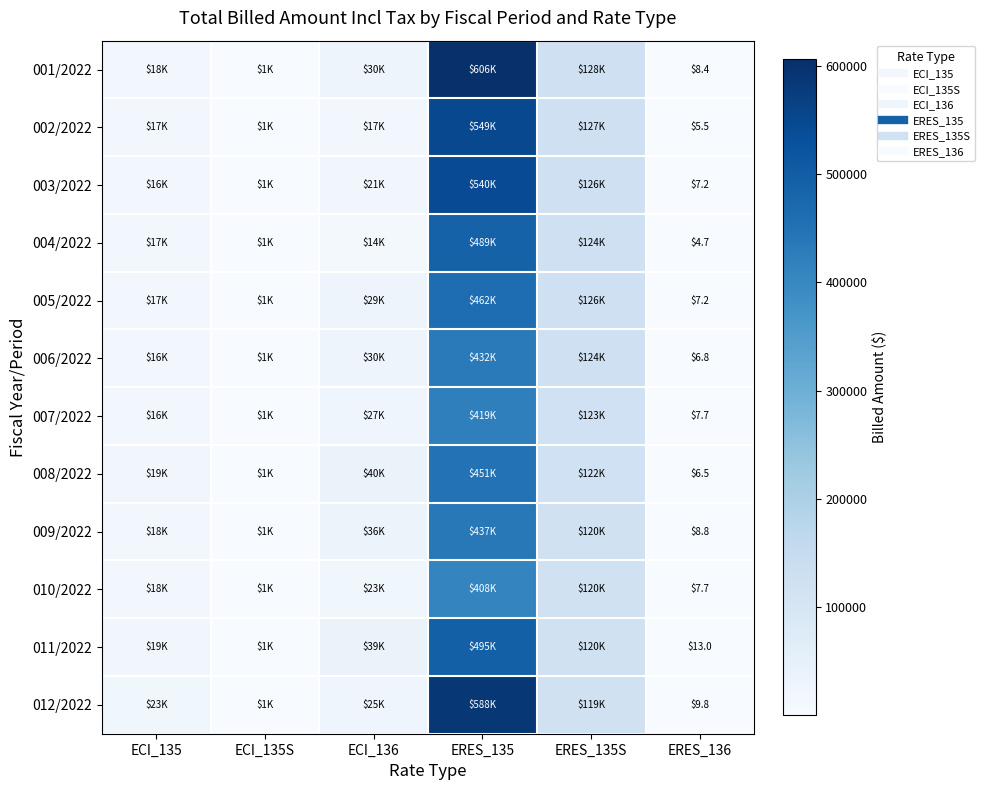

At which label does 002/2022 first exceed 17387?

ECI_135